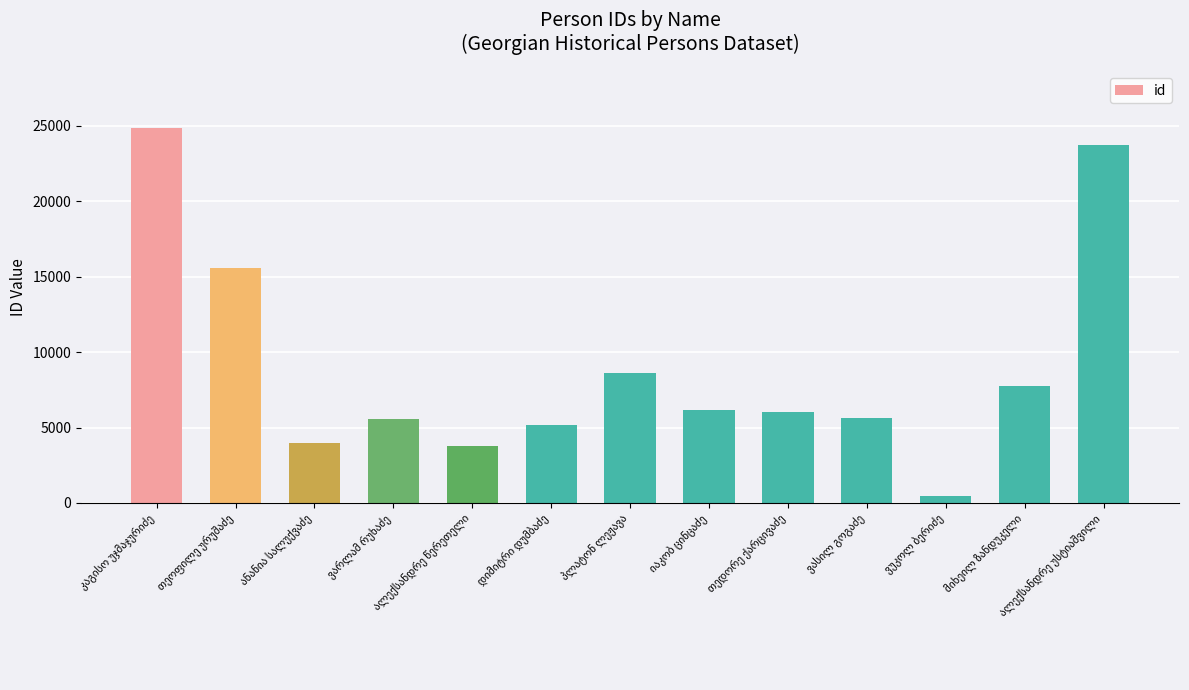

Count the number of categories in the chart.

13